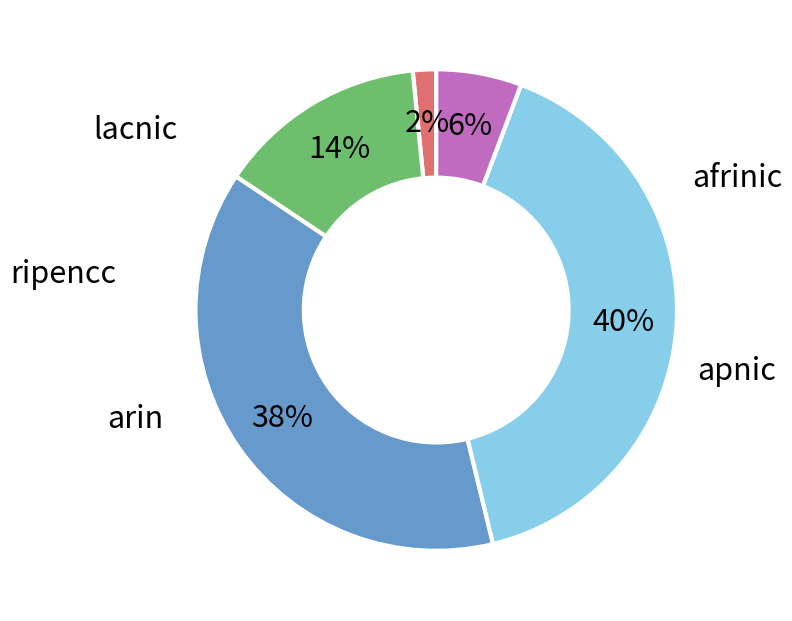

Is there a majority slice in this chart?

No